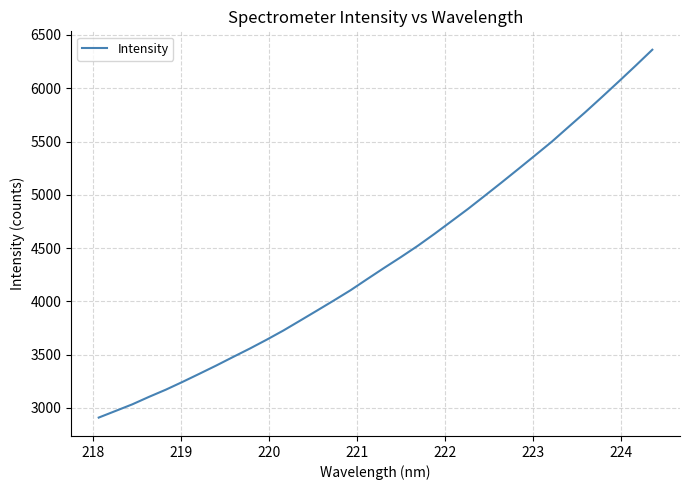

What is the maximum value shown in the chart?

6361.6